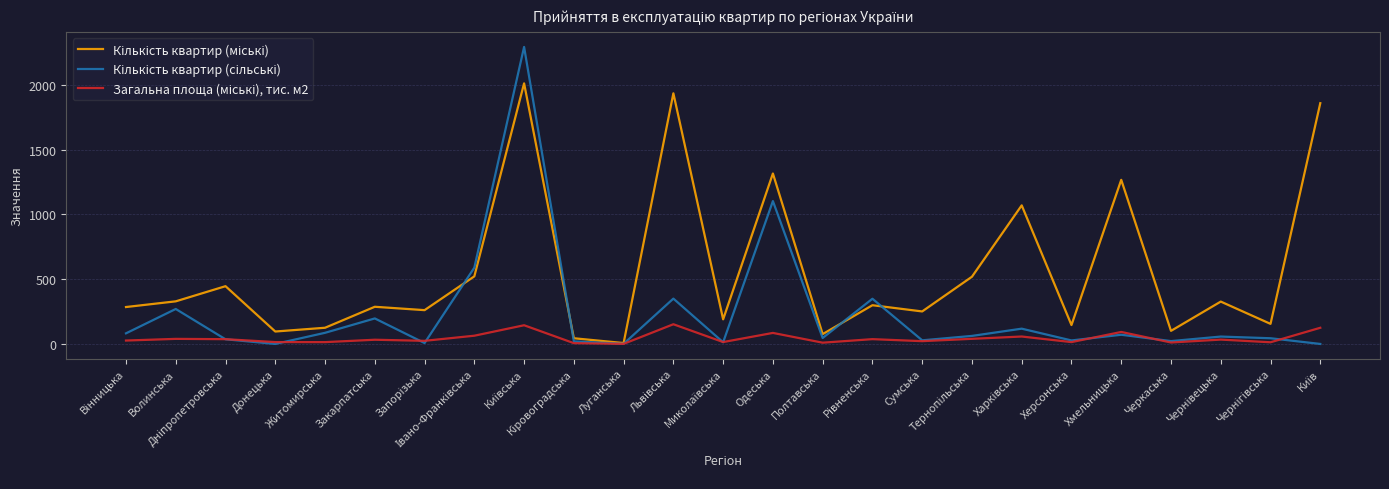

What is the greatest value displayed?

2293.0